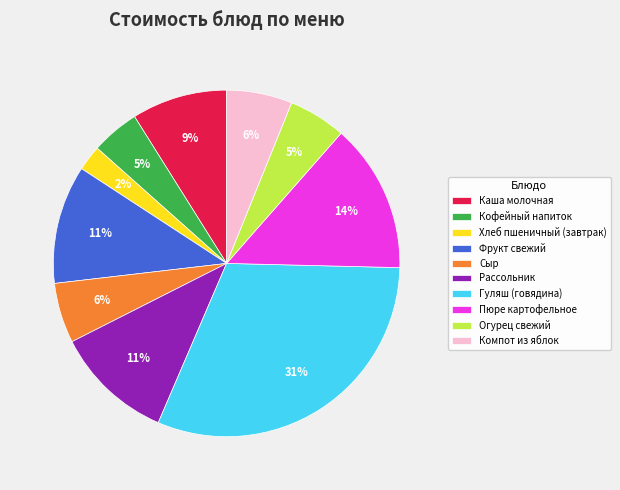

Does any single category account for the majority?

No